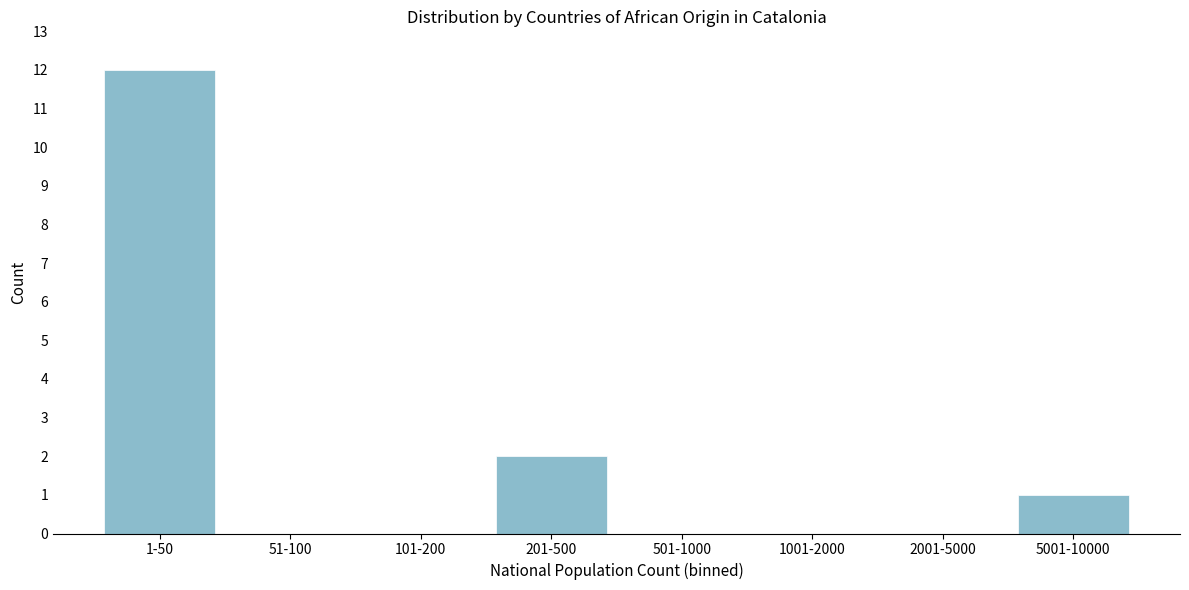

Reading left to right, what are all the values shown in this chart?

1-50=12	51-100=0	101-200=0	201-500=2	501-1000=0	1001-2000=0	2001-5000=0	5001-10000=1